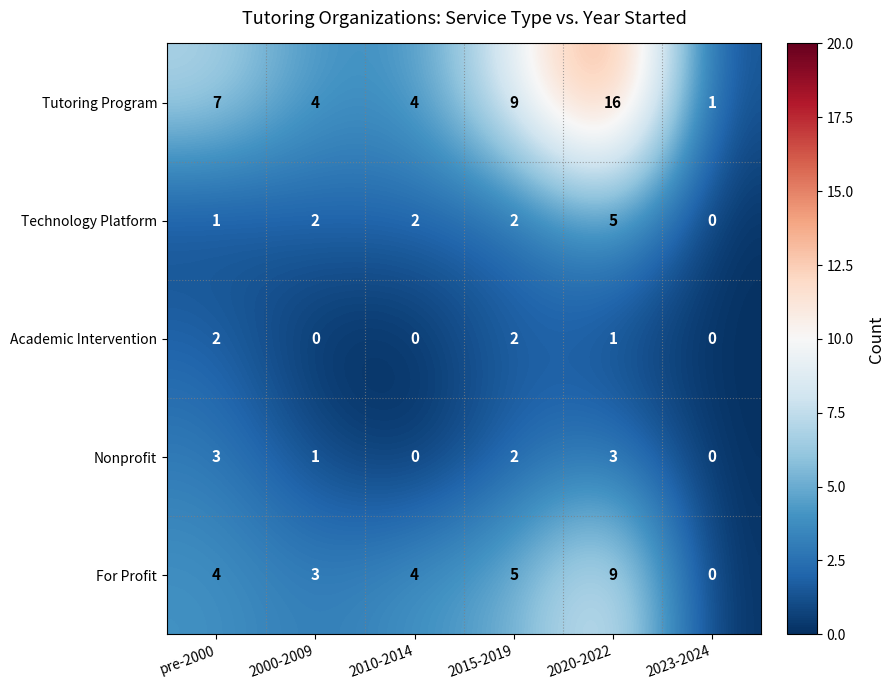

Is it true that Tutoring Program equals 2 at 2010-2014?

False